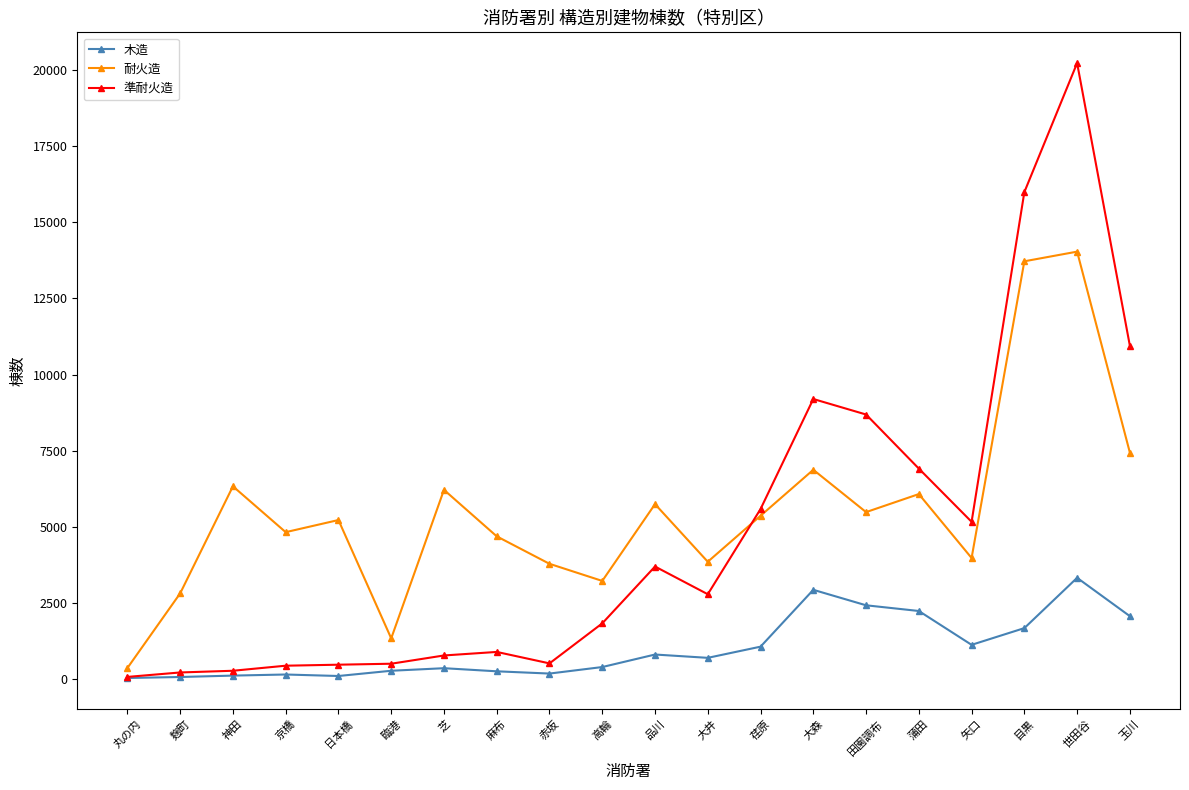

Which series has the widest spread of values?

準耐火造